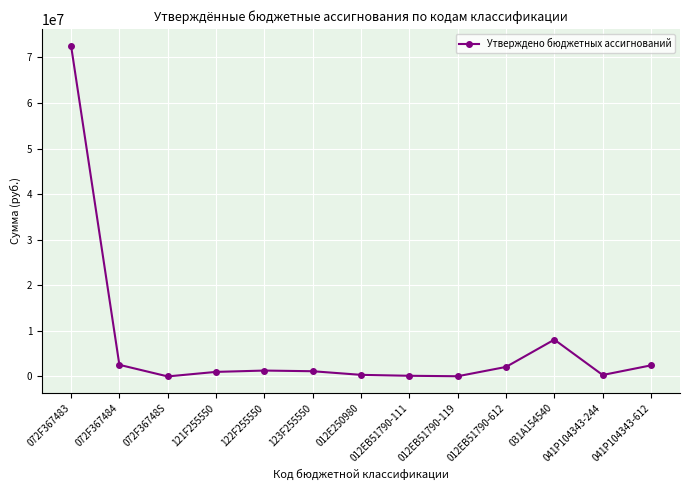

The value at 031A154540 is 12440020.4. True or false?

False